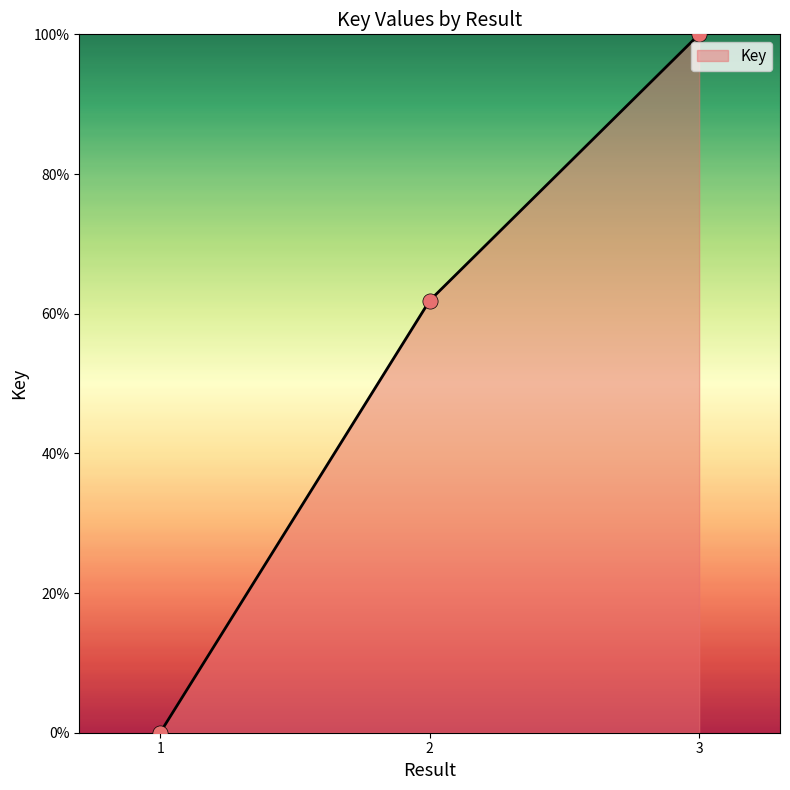

What is the change in value from 1 to 2?

+61.9